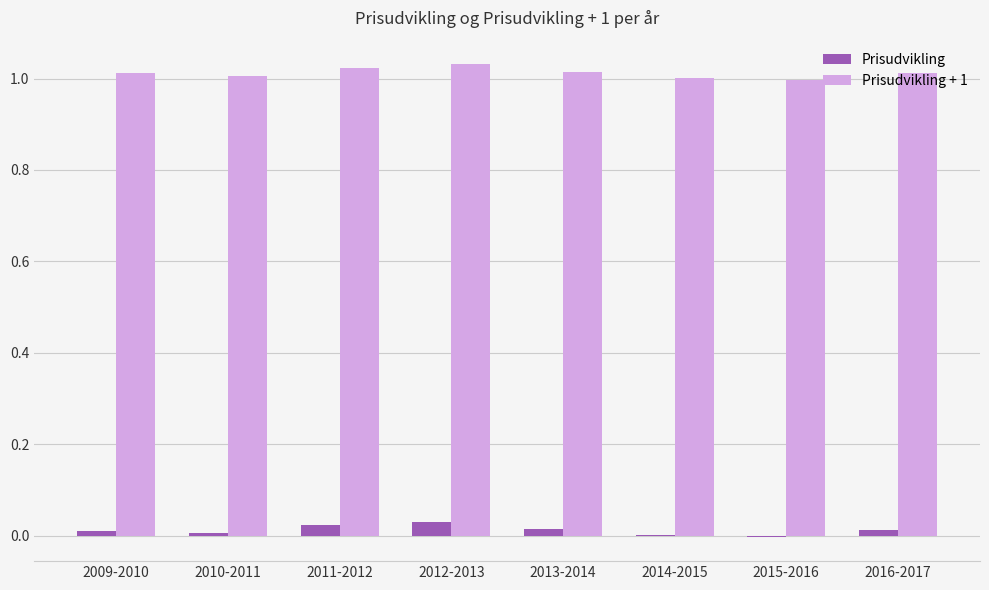

Is the value of Prisudvikling + 1 at 2009-2010 greater than the value of Prisudvikling at 2012-2013?

Yes